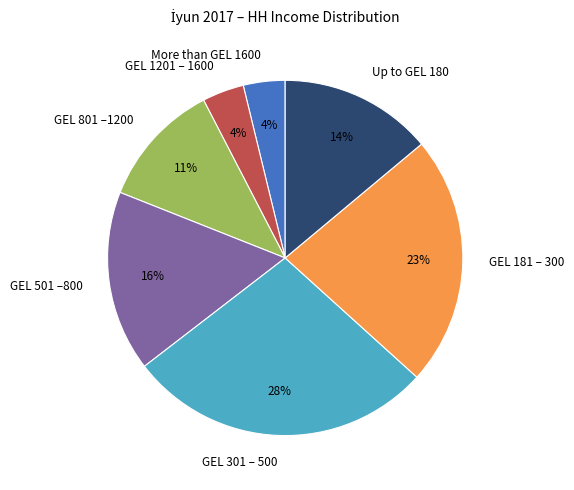

Is it true that Up to GEL 180 is 14% of the pie?

True